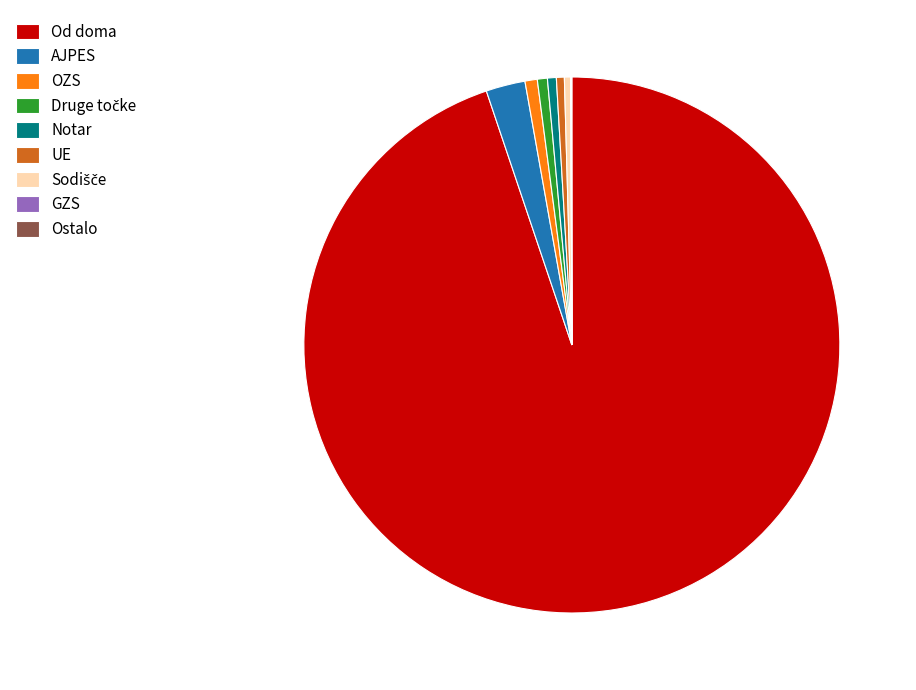

Approximately how many times larger is the value at Od doma compared to Notar?

177.7